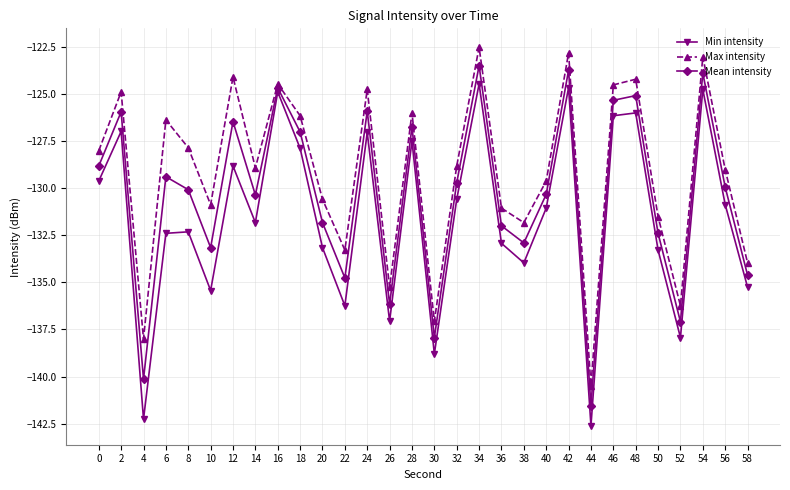

The value of Max intensity at 34 is -169.4. True or false?

False